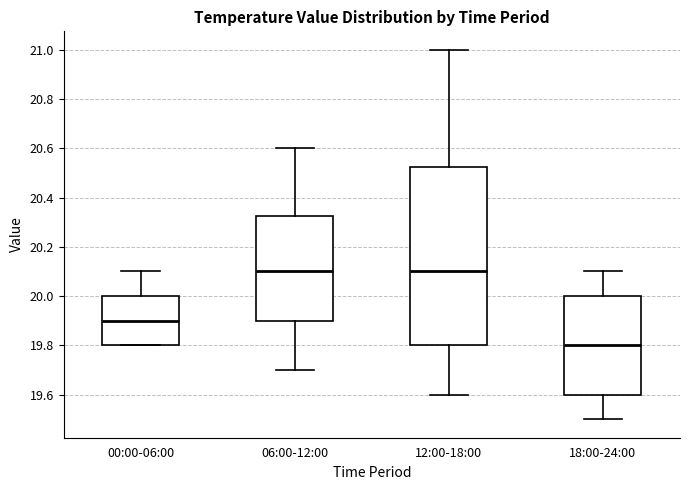

Reading left to right, read every box against the y-axis: the position of its median line, the range the box covers, and the ends of its whiskers. The values are not printed on the chart, so give them approximately, as read against the axis.

00:00-06:00: median 19.90, box 19.80 to 20.00, whiskers 19.80 to 20.10
06:00-12:00: median 20.10, box 19.90 to 20.32, whiskers 19.70 to 20.60
12:00-18:00: median 20.10, box 19.80 to 20.52, whiskers 19.60 to 21.00
18:00-24:00: median 19.80, box 19.60 to 20.00, whiskers 19.50 to 20.10